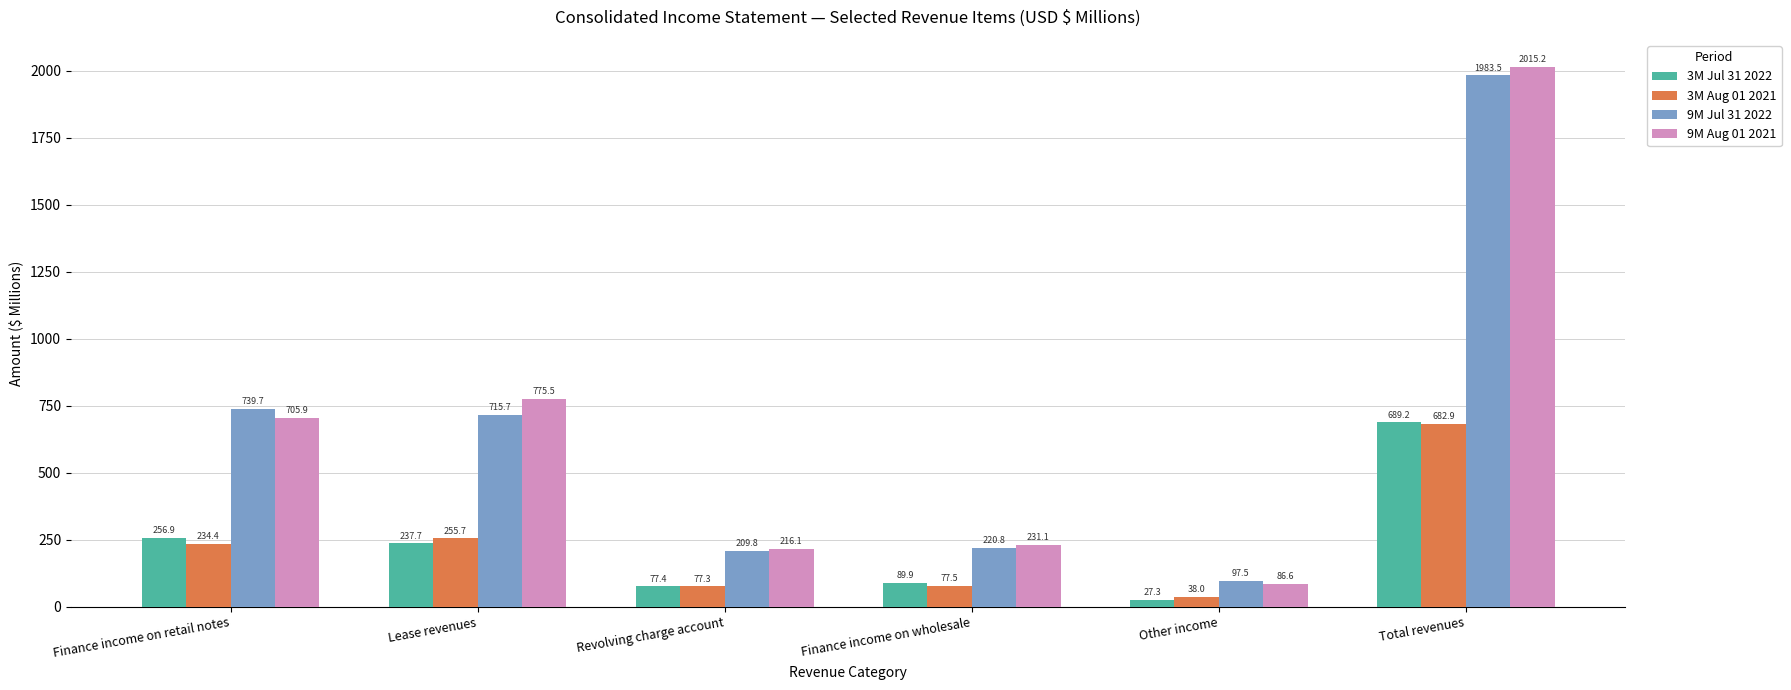

Are the bars grouped side by side (vs. stacked)?

Yes